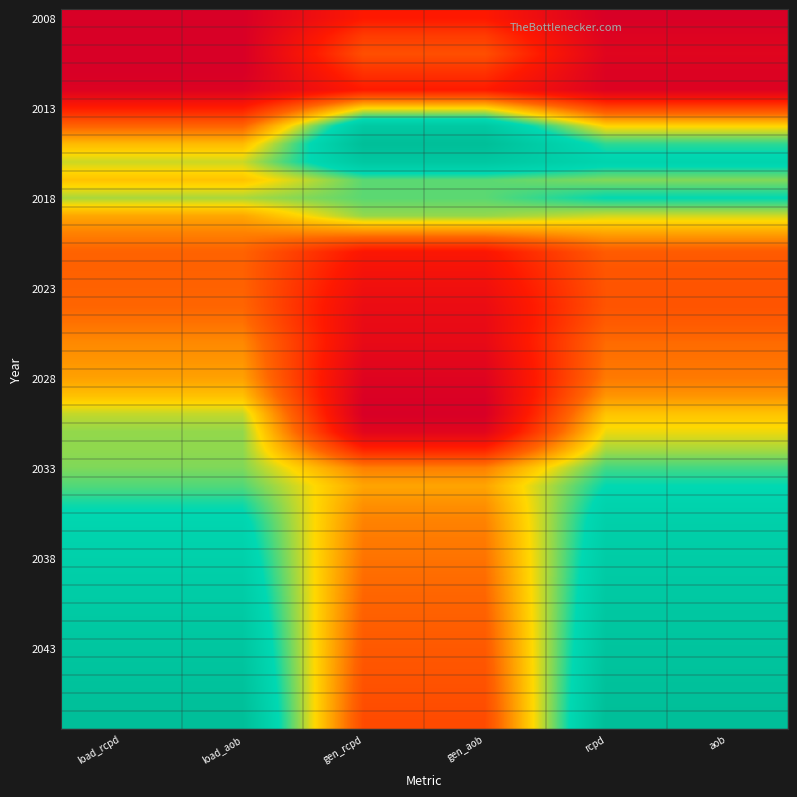

Between rcpd and gen_aob, which is larger?

gen_aob